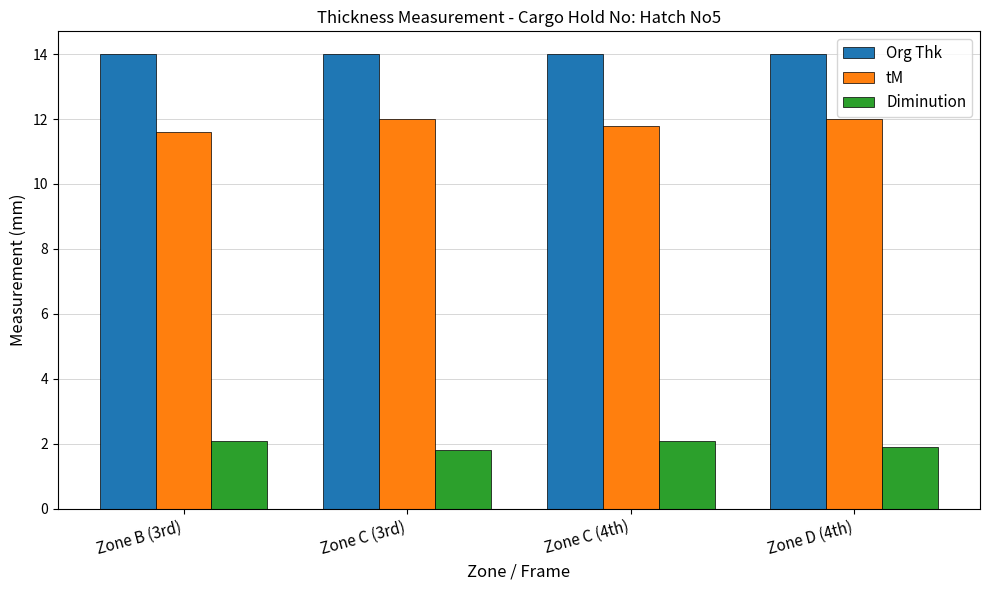

Are the bars grouped side by side (vs. stacked)?

Yes